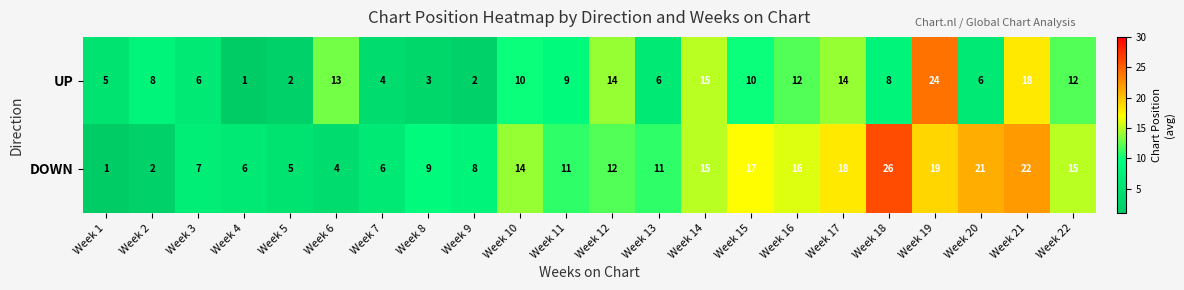

Which series has the largest total across all categories?

DOWN